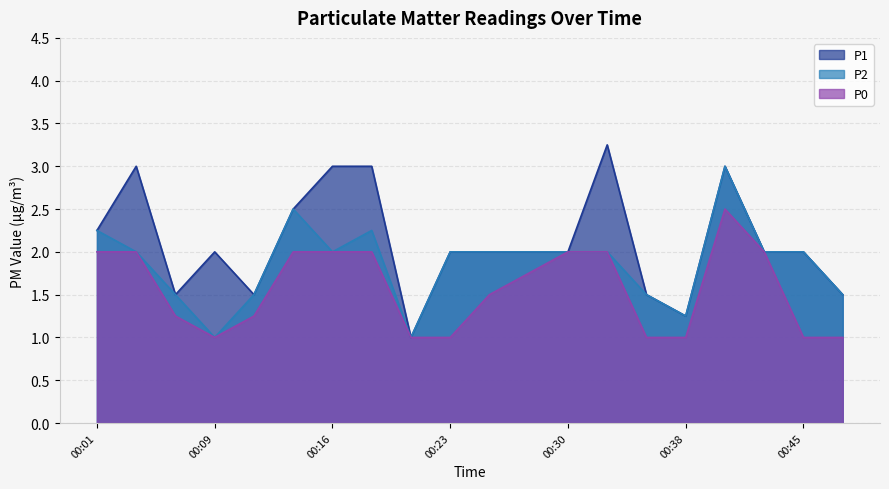

Which series has the largest total across all categories?

P1